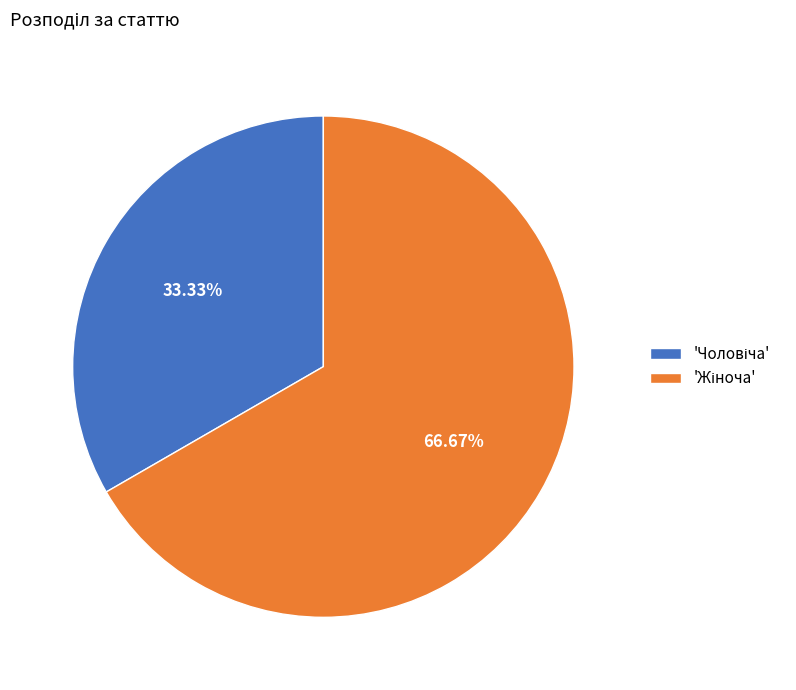

Is there any slice that represents more than half of the pie?

Yes